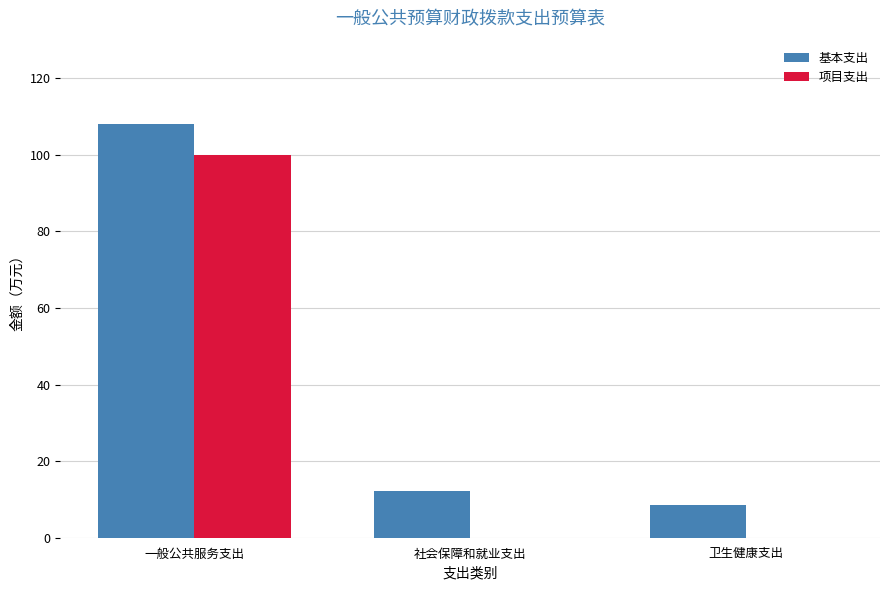

Is the value of 基本支出 at 社会保障和就业支出 greater than the value of 项目支出 at 社会保障和就业支出?

Yes